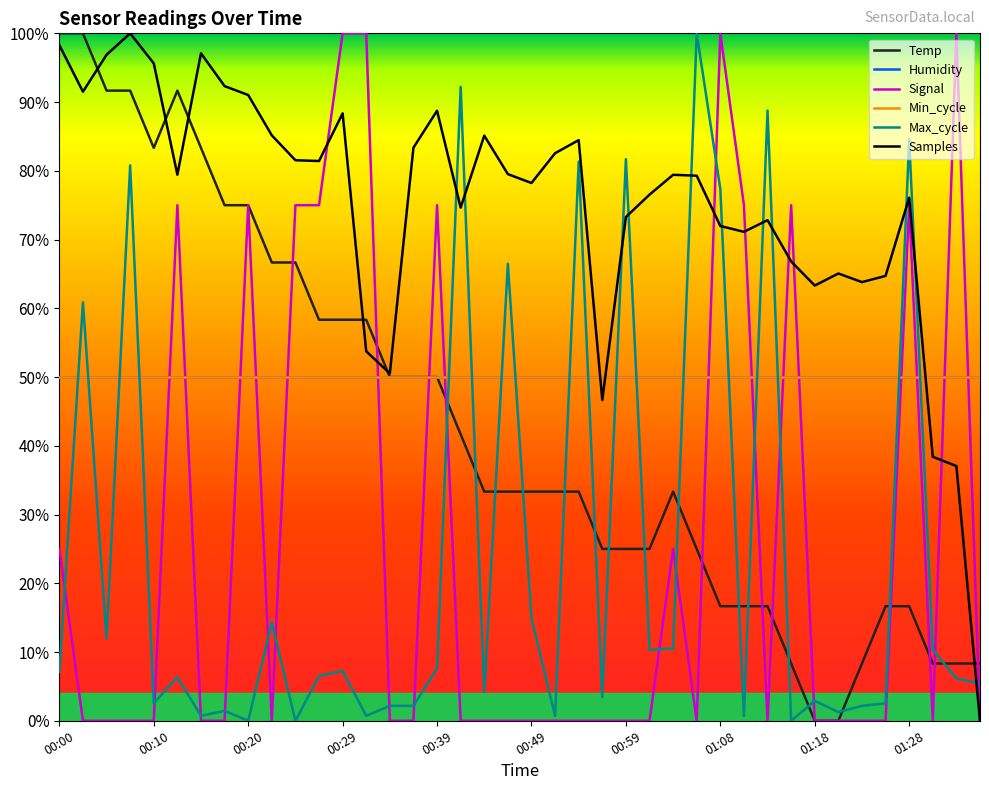

What is the sum of all Samples values?

2986.0